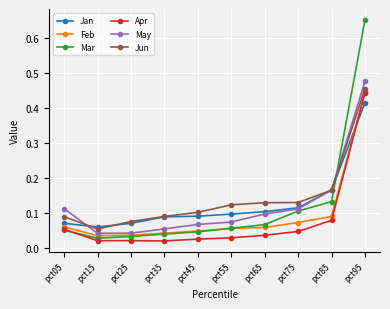

True or false: May and Apr cross at least once.

False